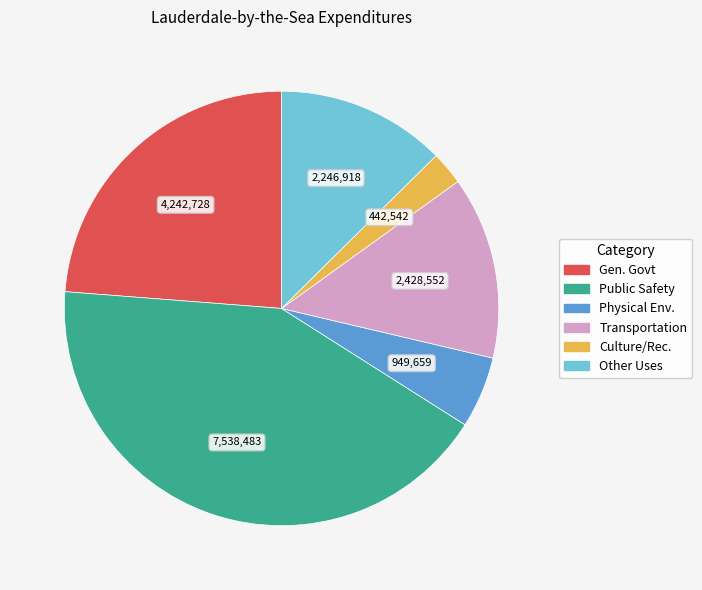

Is there any slice that represents more than half of the pie?

No